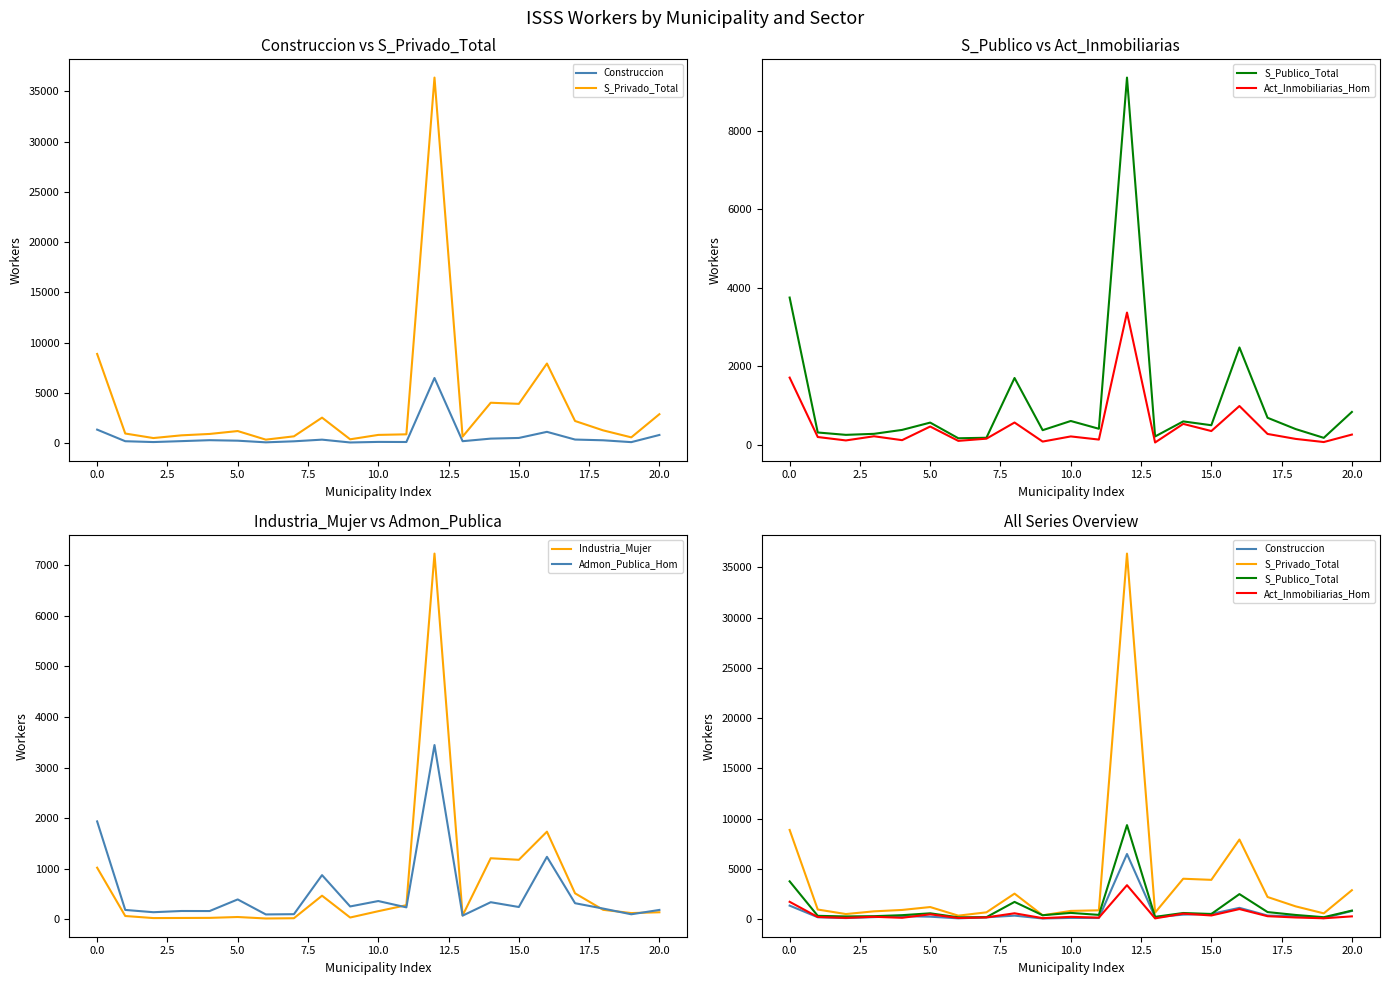

Which category has the lowest value in the Act_Inmobiliarias_Hom series?

13